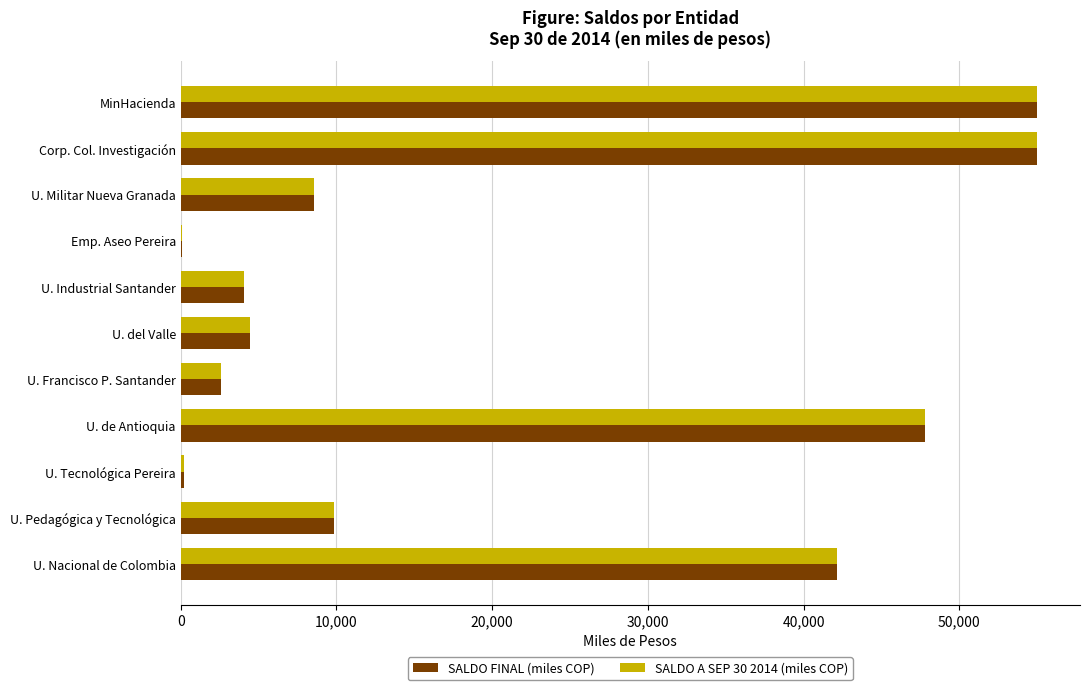

The value of SALDO FINAL (miles COP) at MinHacienda is 12477. True or false?

False